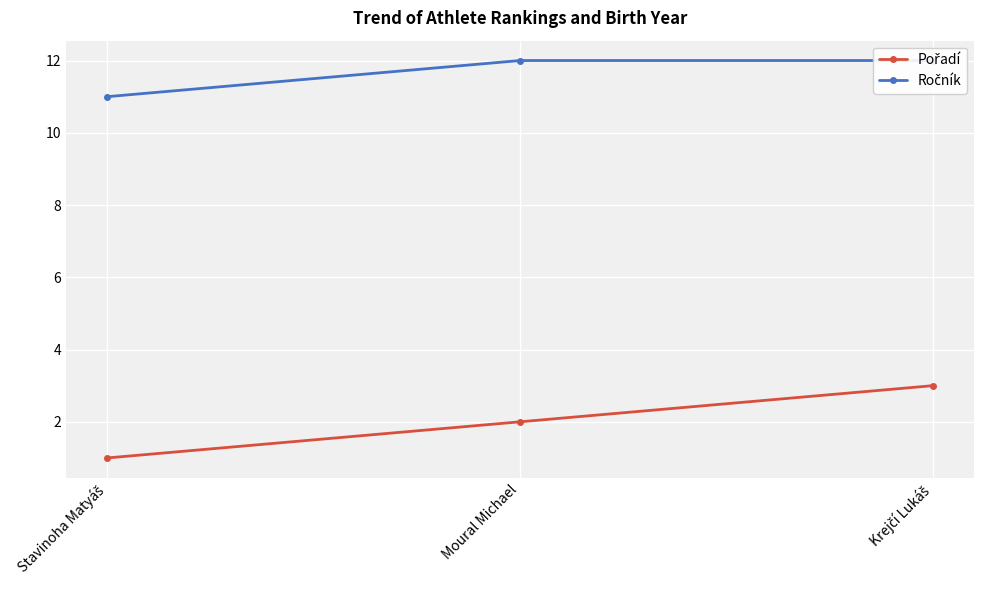

What is the sum of all Pořadí values?

6